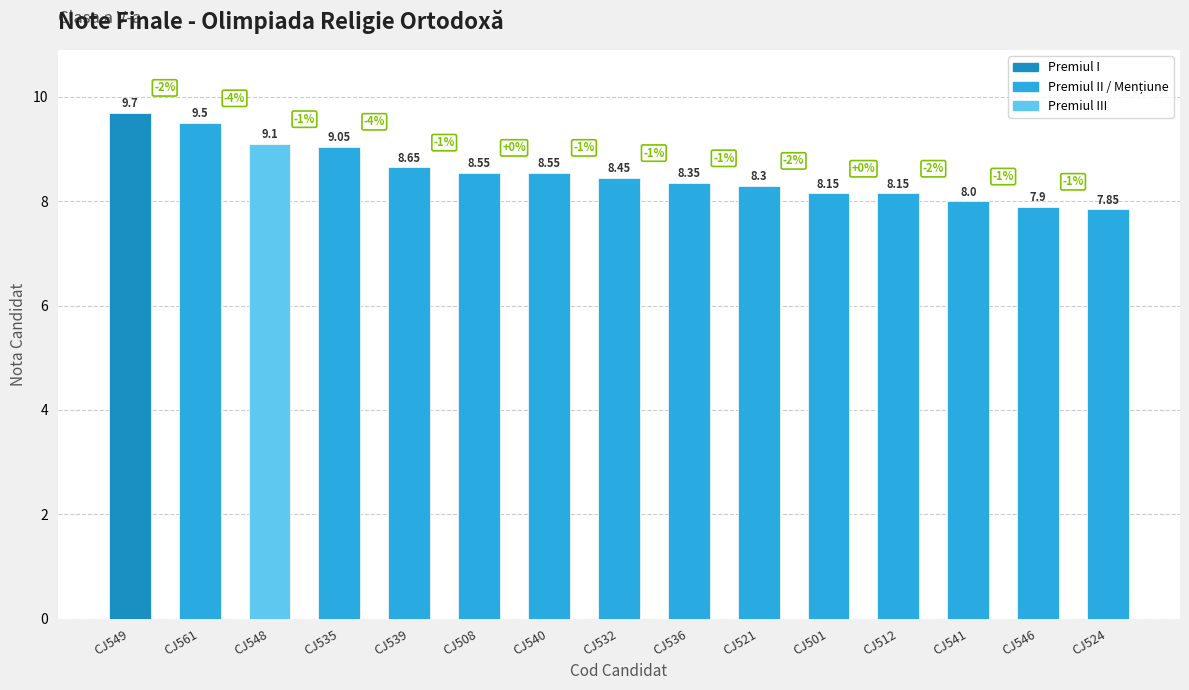

What is the difference between the second highest and second lowest values?

1.6